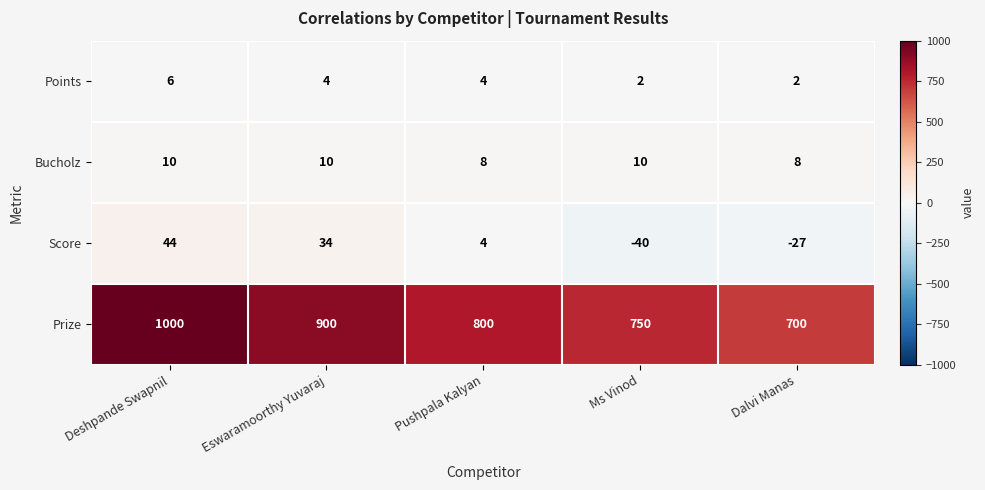

At which label does Prize first exceed 800?

Deshpande Swapnil